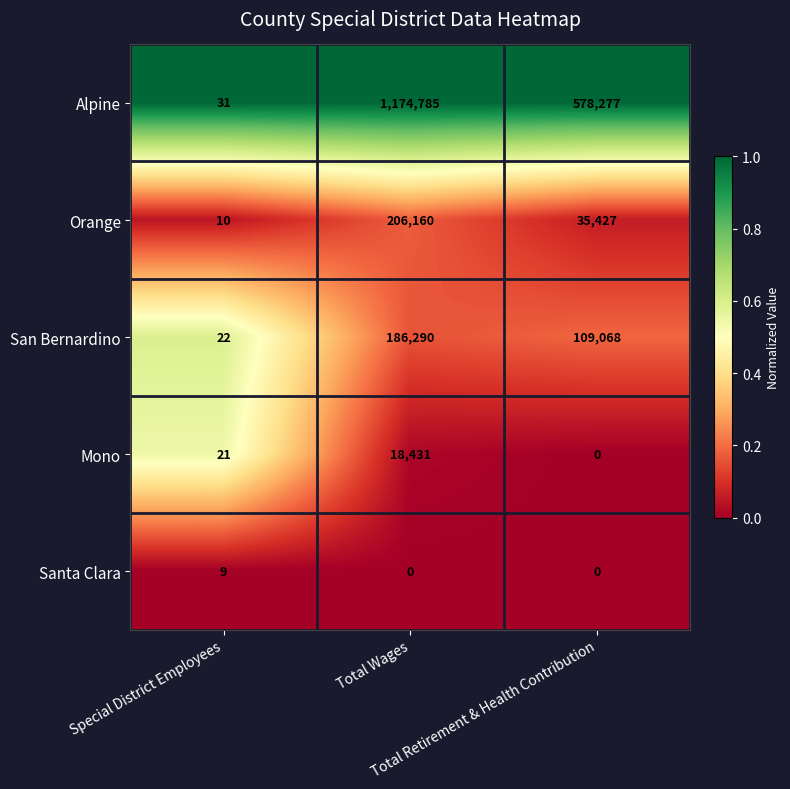

Which series has the widest spread of values?

Alpine